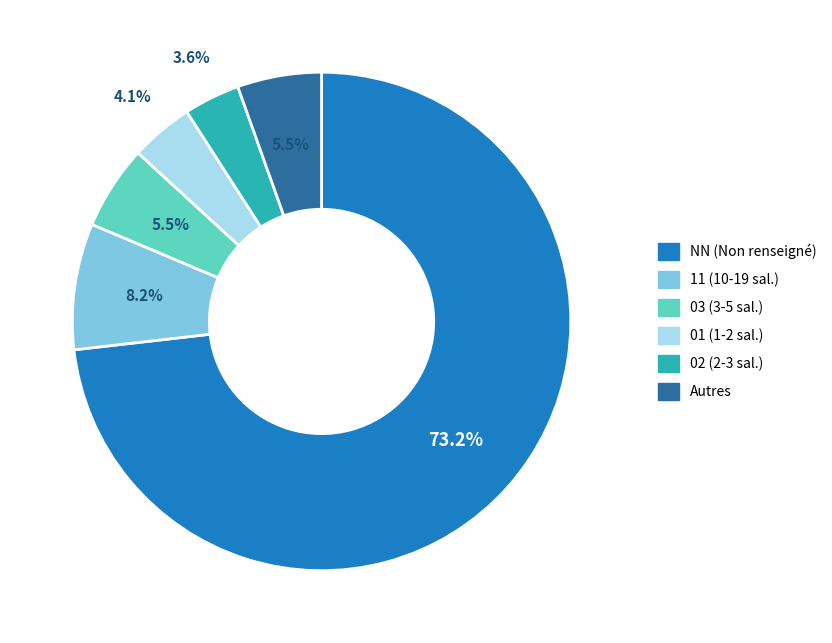

Does any single category account for the majority?

Yes